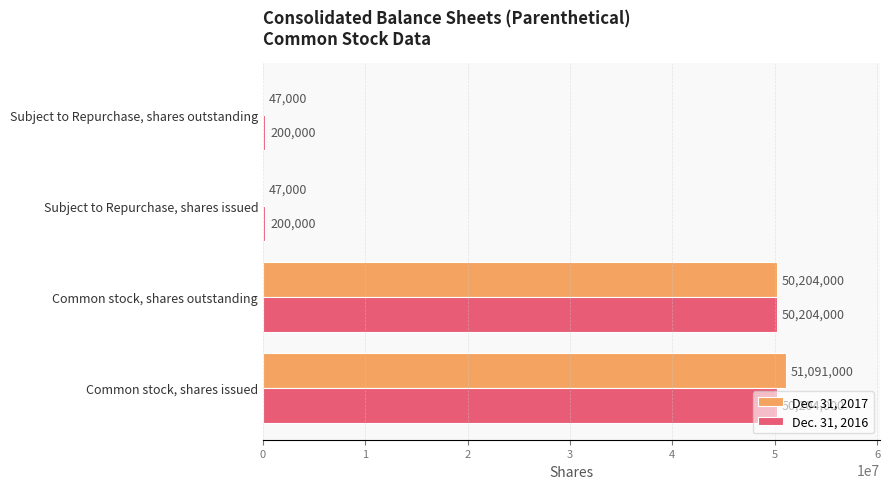

What is the greatest value displayed?

51091000